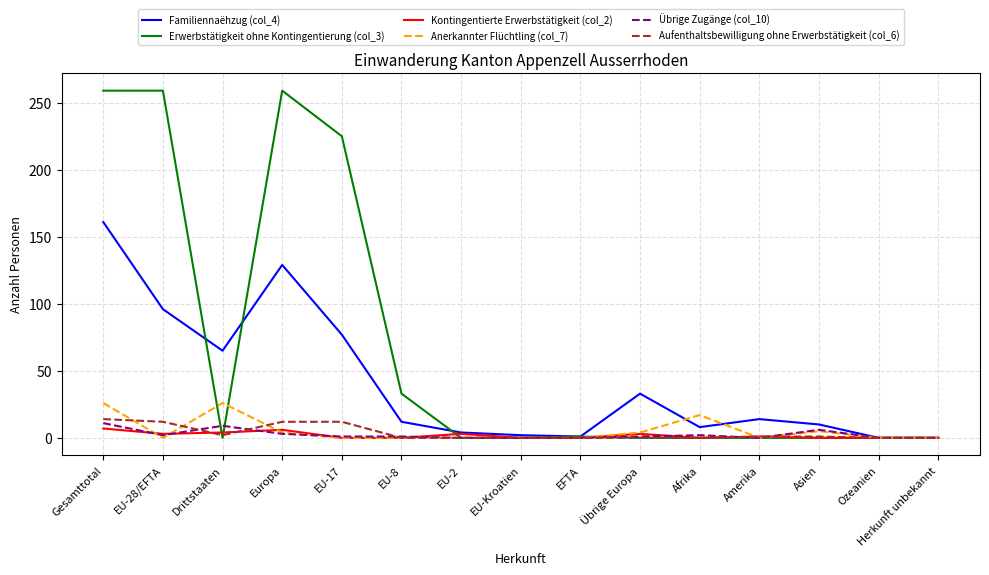

Which series has the widest spread of values?

Erwerbstätigkeit ohne Kontingentierung (col_3)